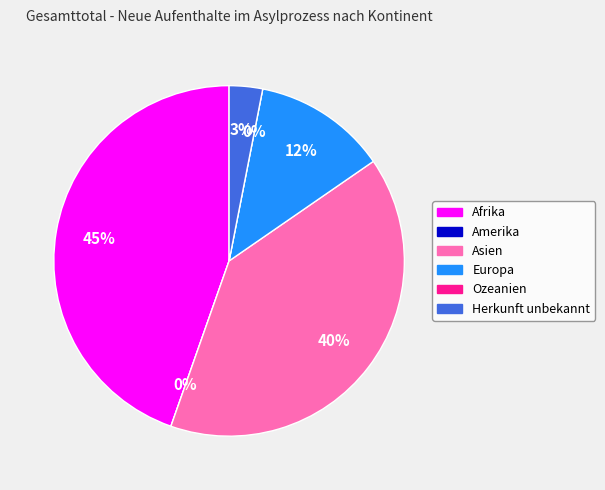

Do Herkunft unbekannt and Afrika together represent more than half of the pie?

No